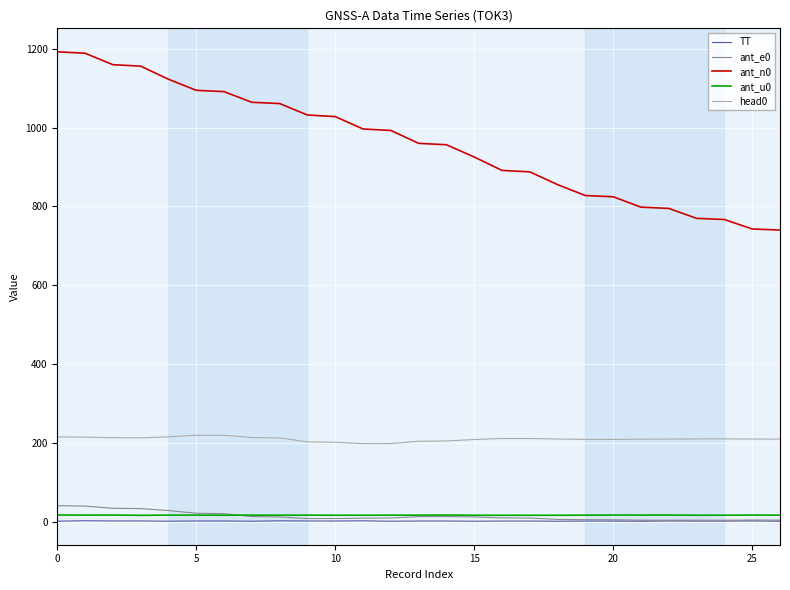

True or false: ant_u0 and TT cross at least once.

False